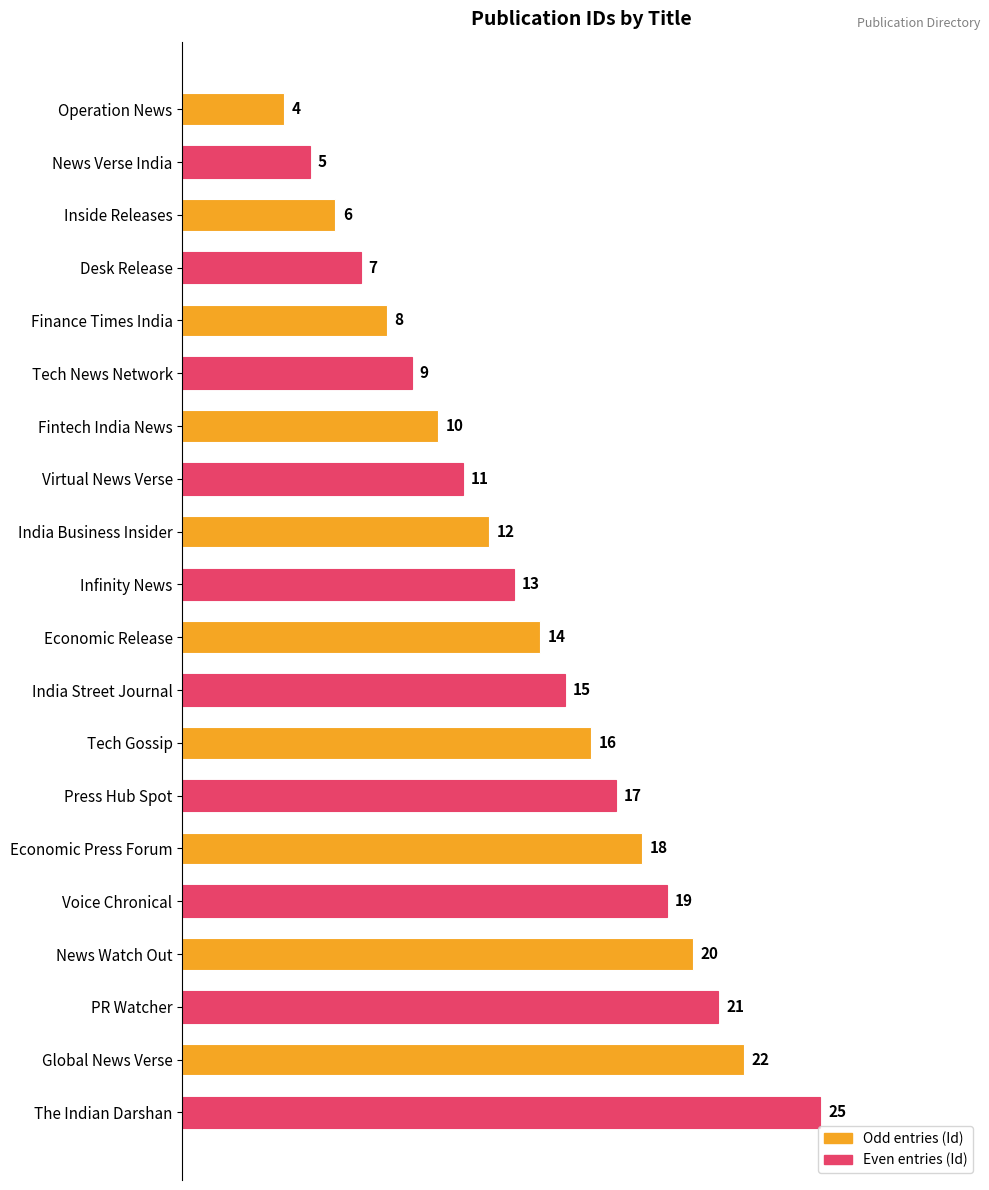

List the labels in order of value, smallest first.

Operation News, News Verse India, Inside Releases, Desk Release, Finance Times India, Tech News Network, Fintech India News, Virtual News Verse, India Business Insider, Infinity News, Economic Release, India Street Journal, Tech Gossip, Press Hub Spot, Economic Press Forum, Voice Chronical, News Watch Out, PR Watcher, Global News Verse, The Indian Darshan